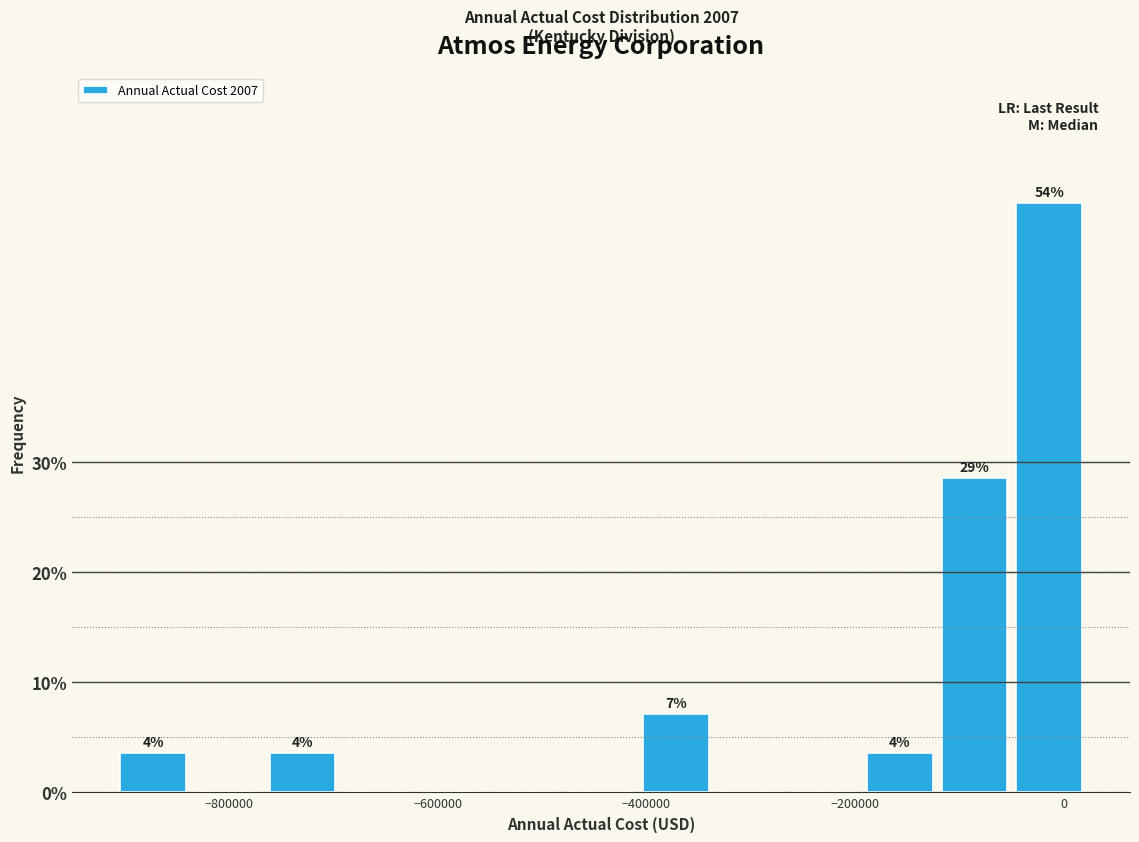

Read against the x-axis, roughly where is the centre of the tallest bar?

-20000